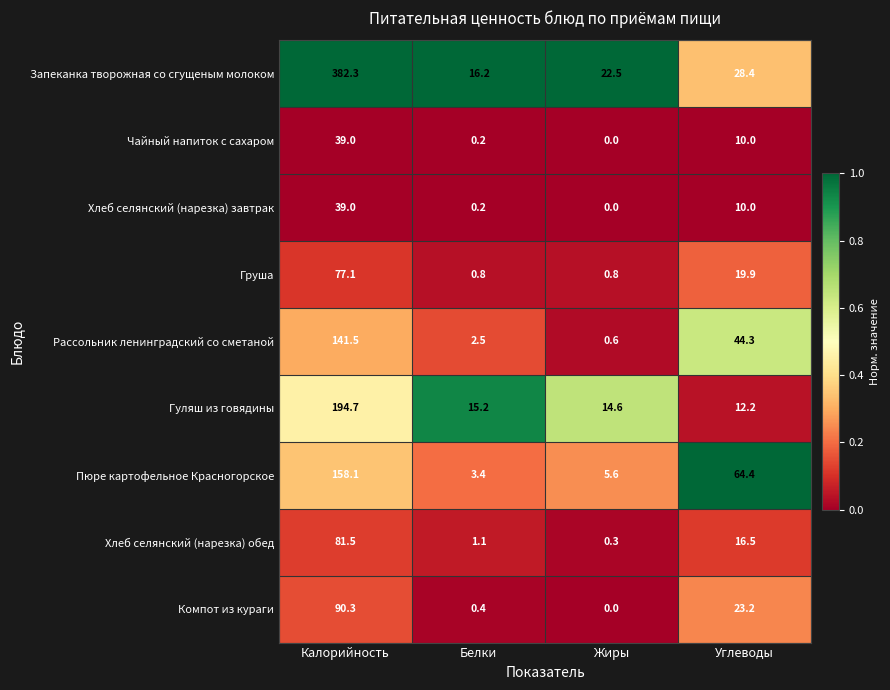

The Пюре картофельное Красногорское series shows 5.6 at Жиры. True or false?

True